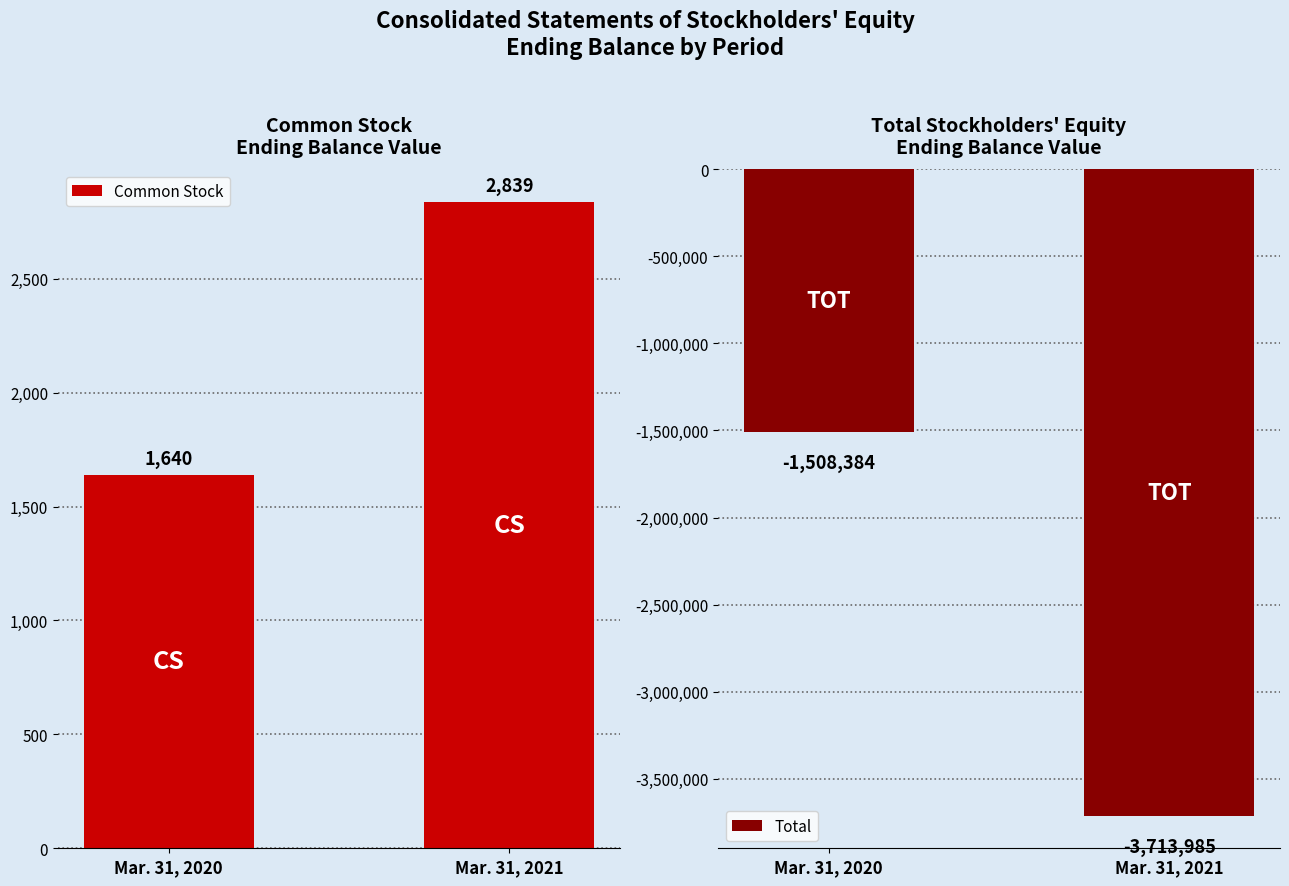

What is the total value across all series at Mar. 31, 2021?

-3711146